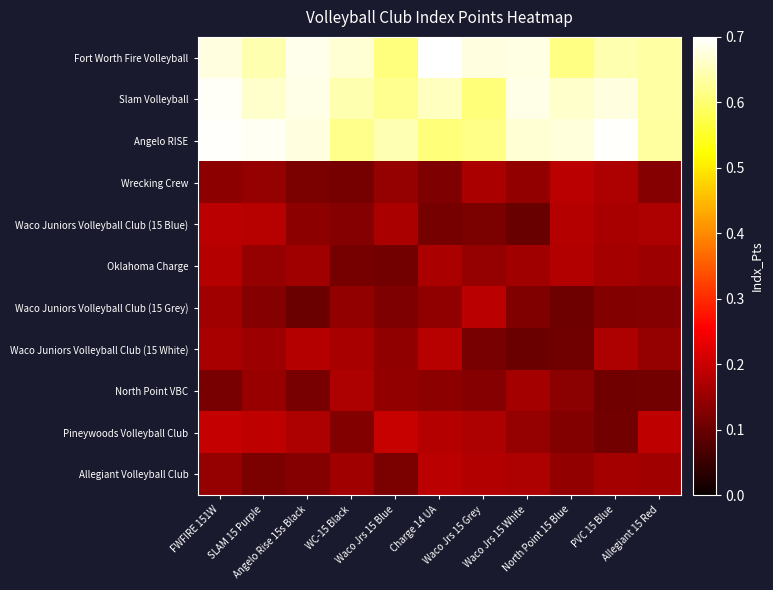

Which series has the widest spread of values?

Angelo RISE